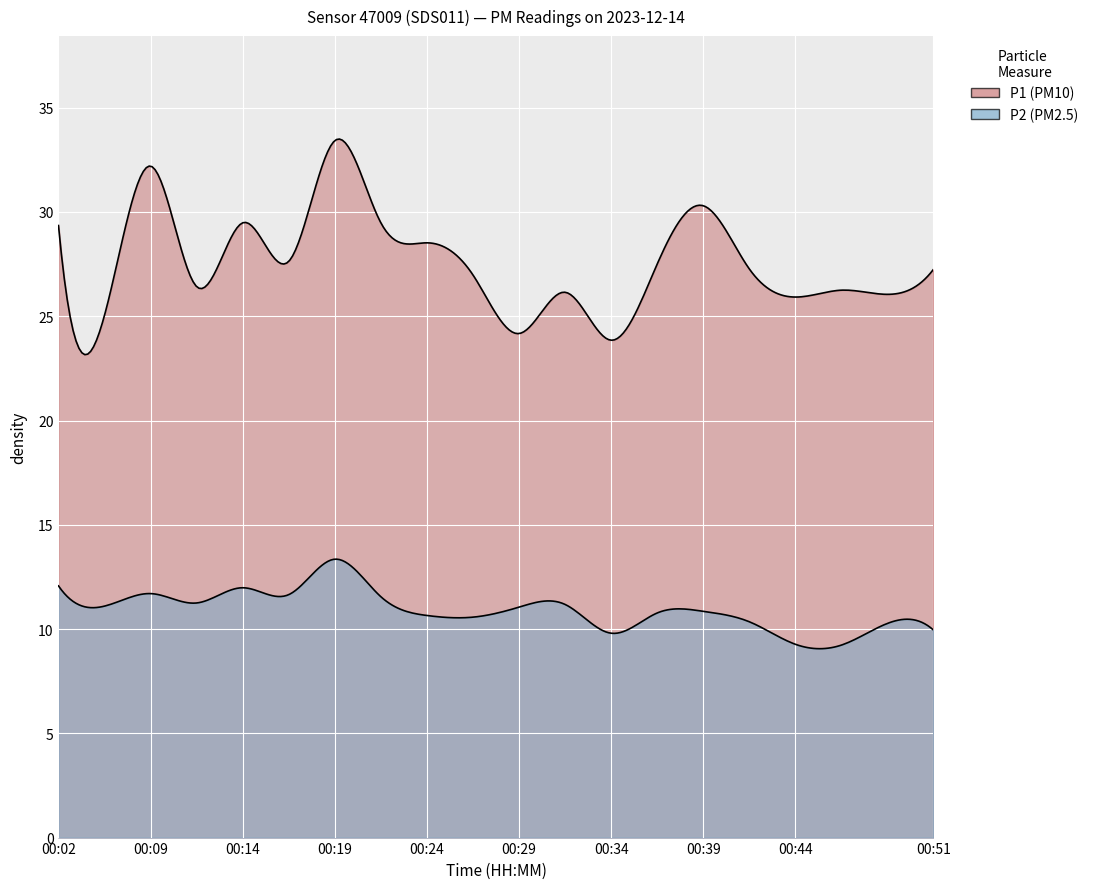

Read the P1 value at 00:31.

26.1